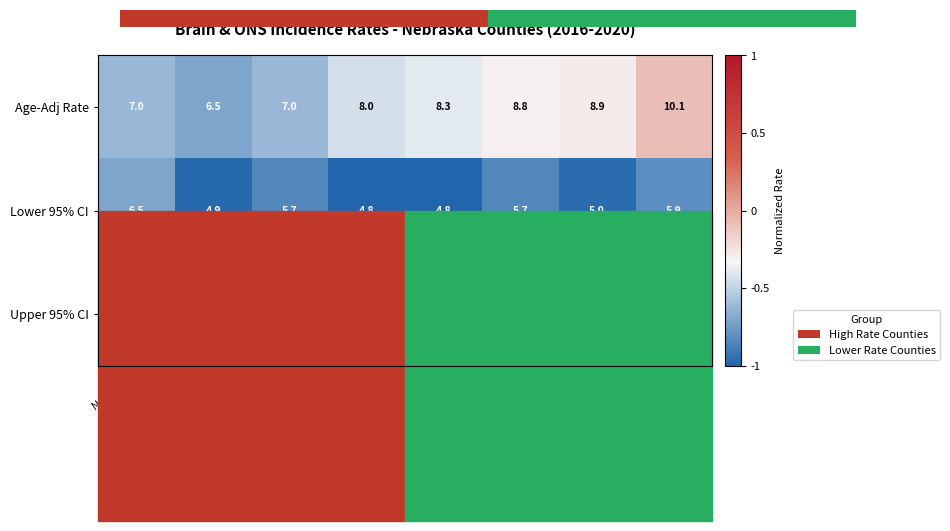

At which category is the sum across all series the highest?

Adams County